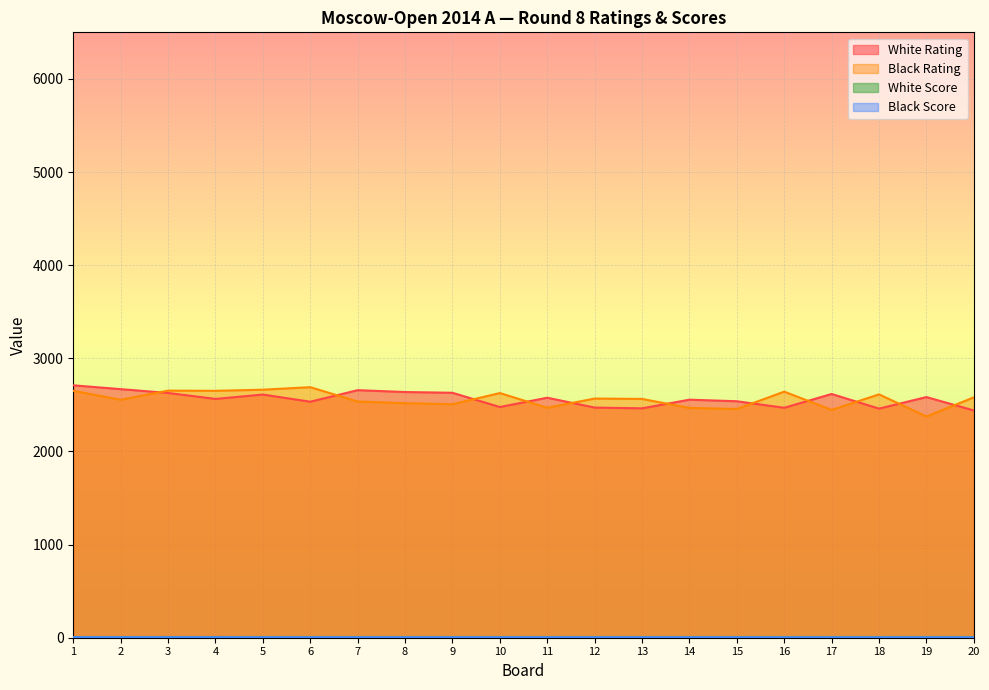

The Black Score series shows 5.0 at 15. True or false?

True